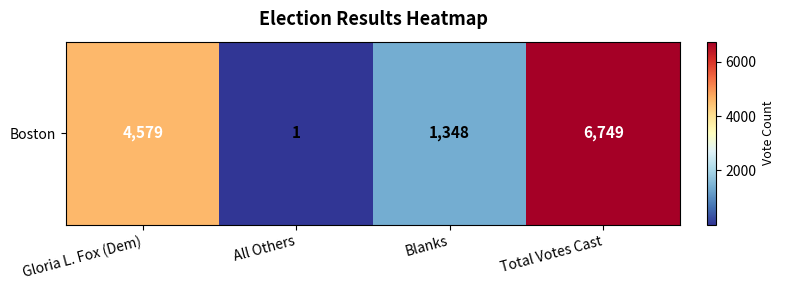

What is the change in value from Gloria L. Fox (Dem) to Total Votes Cast?

+2170